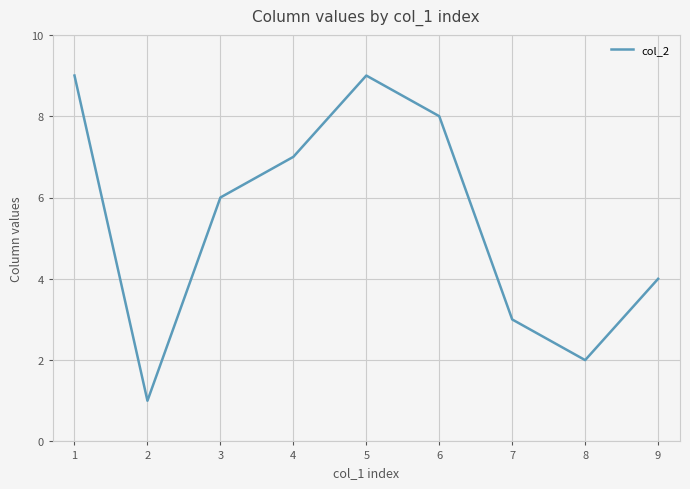

At which category does the chart reach its minimum across all series?

2